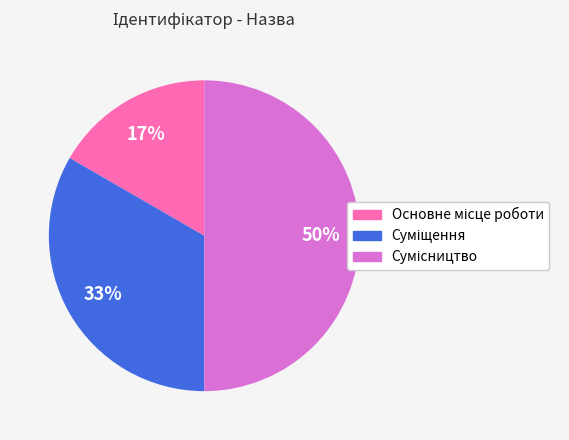

To the nearest percent, what is the difference between the largest and smallest slice percentages?

33%